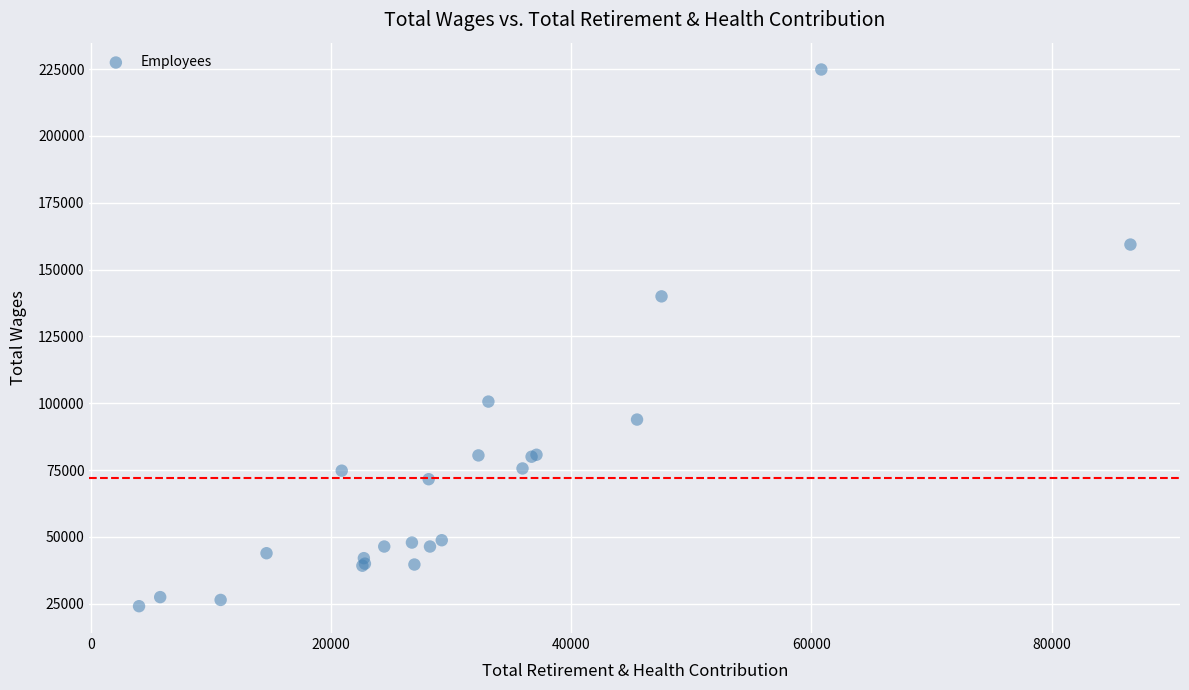

What Y value in the scatter plot is closest to 124464?

139985